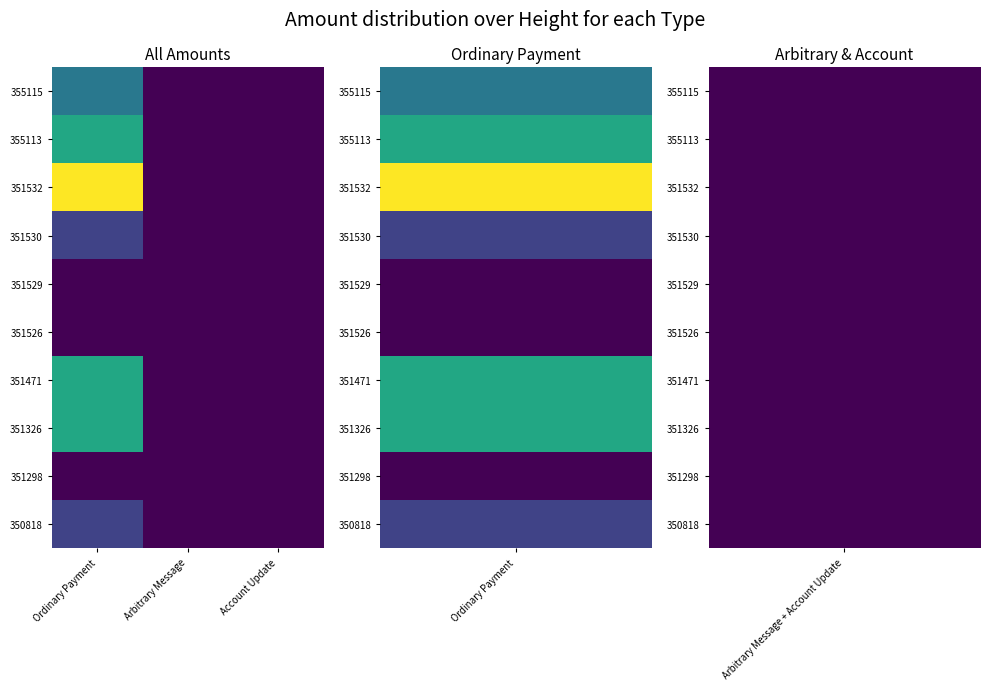

Which series has the largest total across all categories?

351532